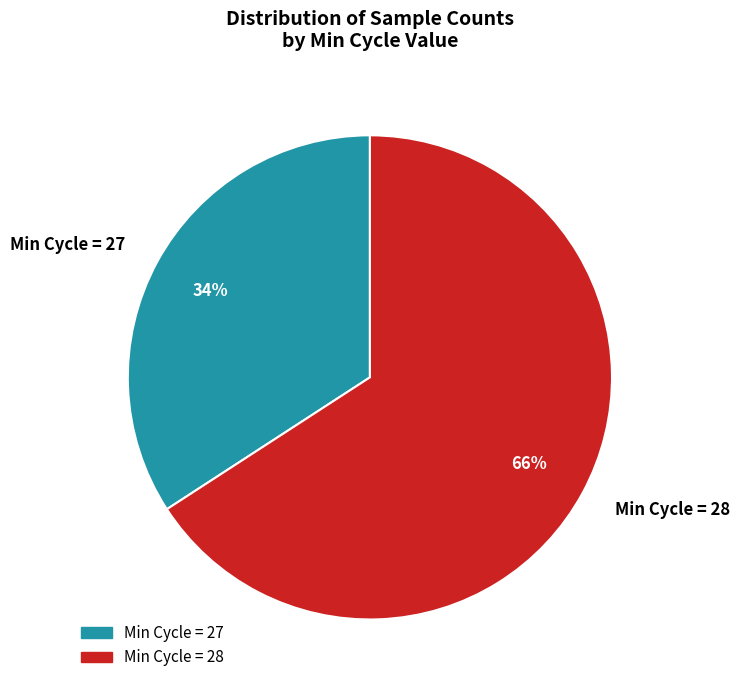

True or false: Min Cycle = 27 accounts for 26% of the total.

False